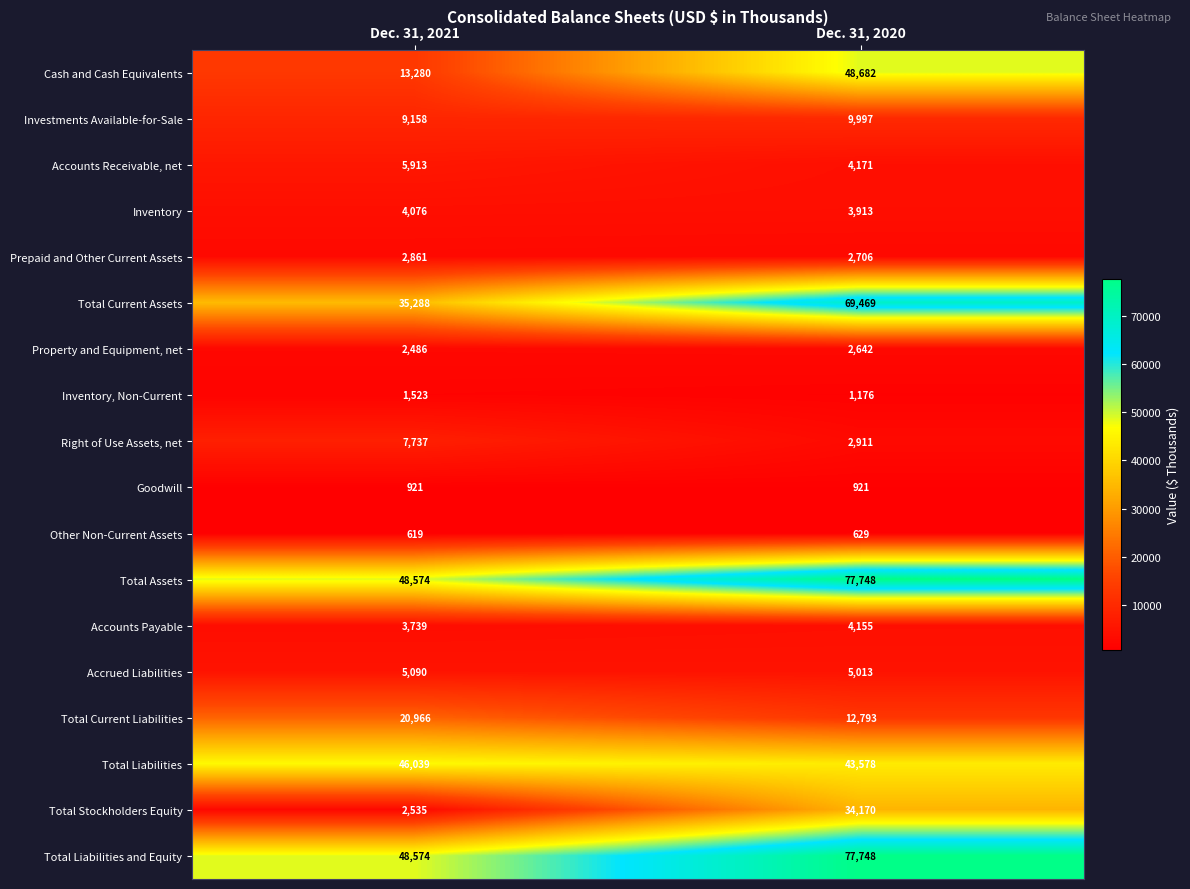

Is the value of Total Stockholders Equity at Dec. 31, 2020 greater than the value of Accounts Receivable, net at Dec. 31, 2020?

Yes